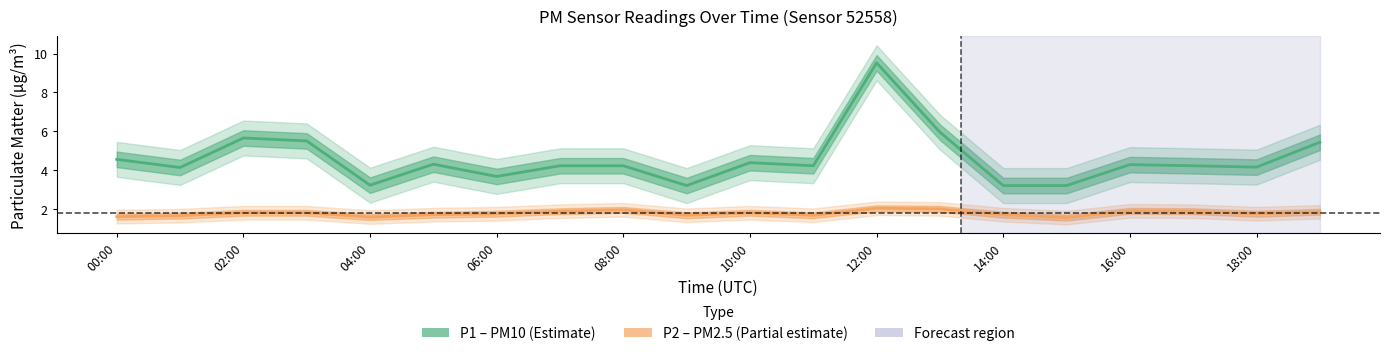

True or false: P1 (PM10) has a value of 8.3 at 19.

False